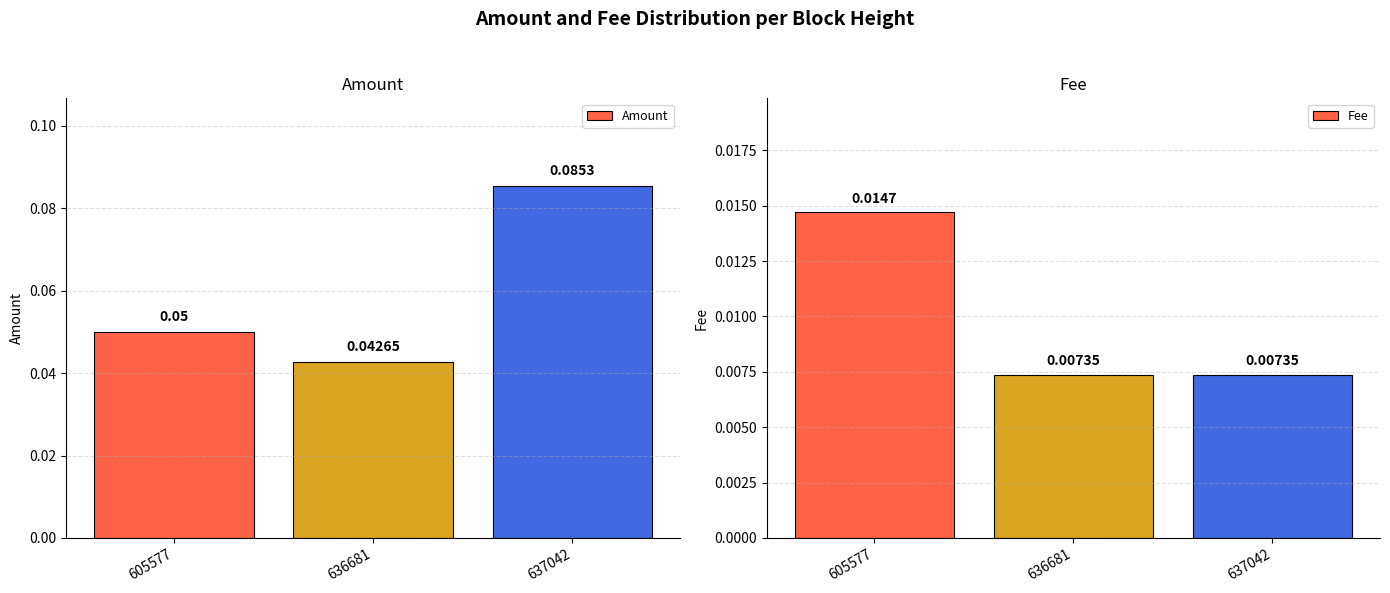

How many series are shown in this chart?

2